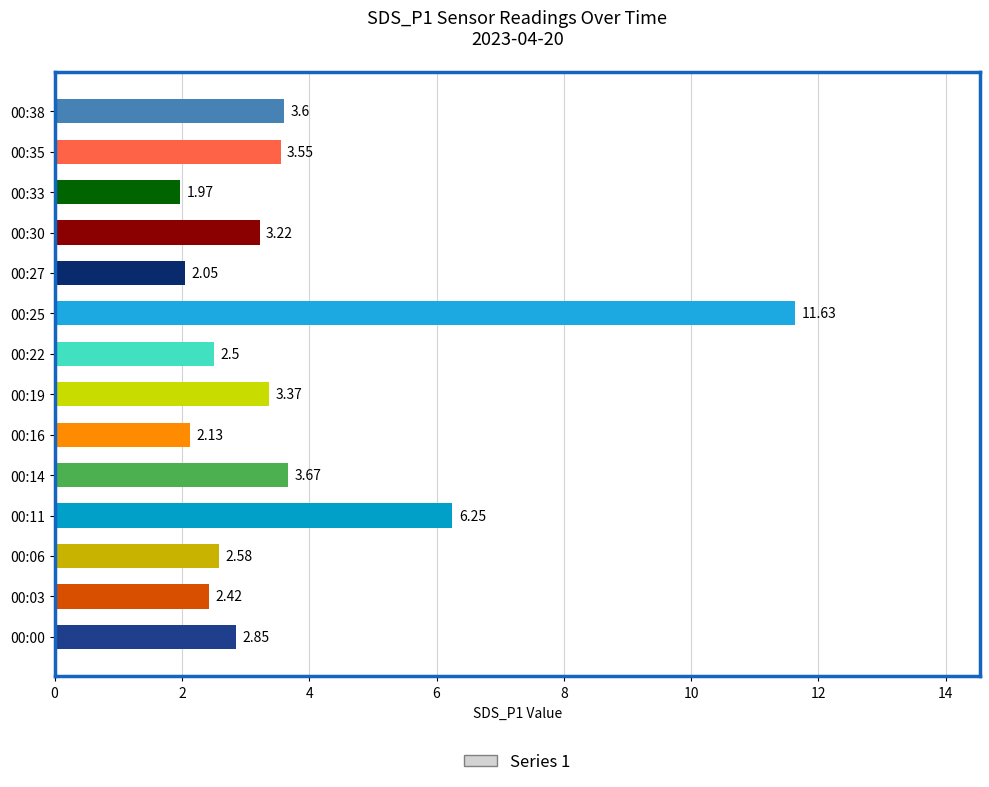

Rank the categories by value from lowest to highest.

00:33, 00:27, 00:16, 00:03, 00:22, 00:06, 00:00, 00:30, 00:19, 00:35, 00:38, 00:14, 00:11, 00:25